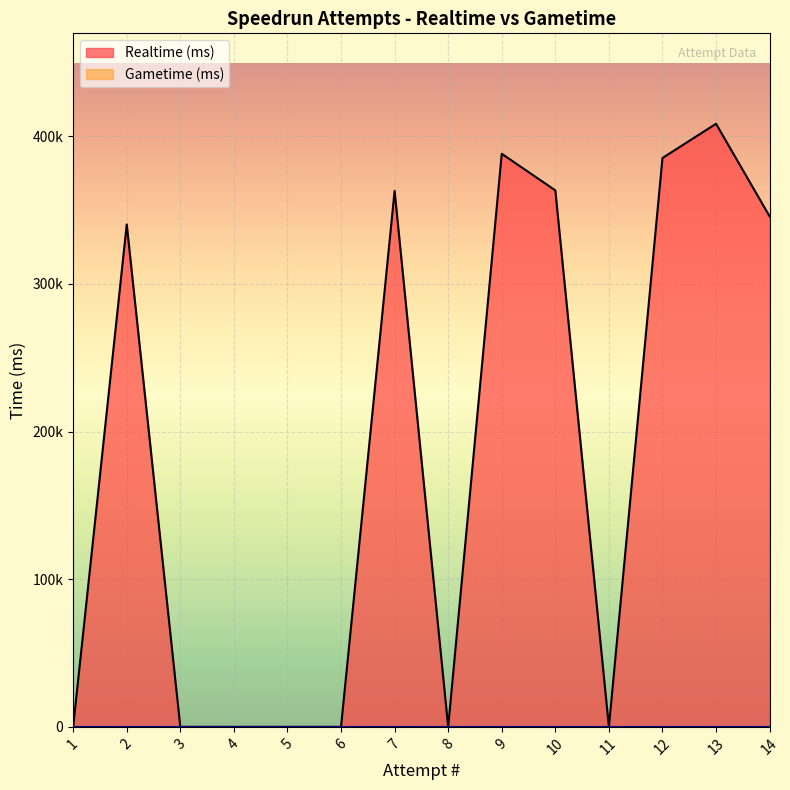

How many data points in Realtime (ms) are above 340279?

6